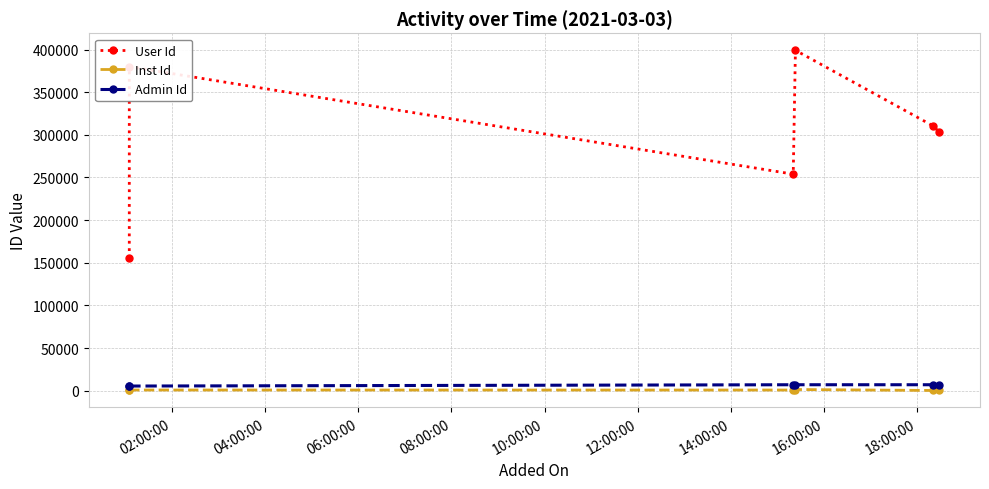

True or false: Inst Id and Admin Id intersect in this chart.

False